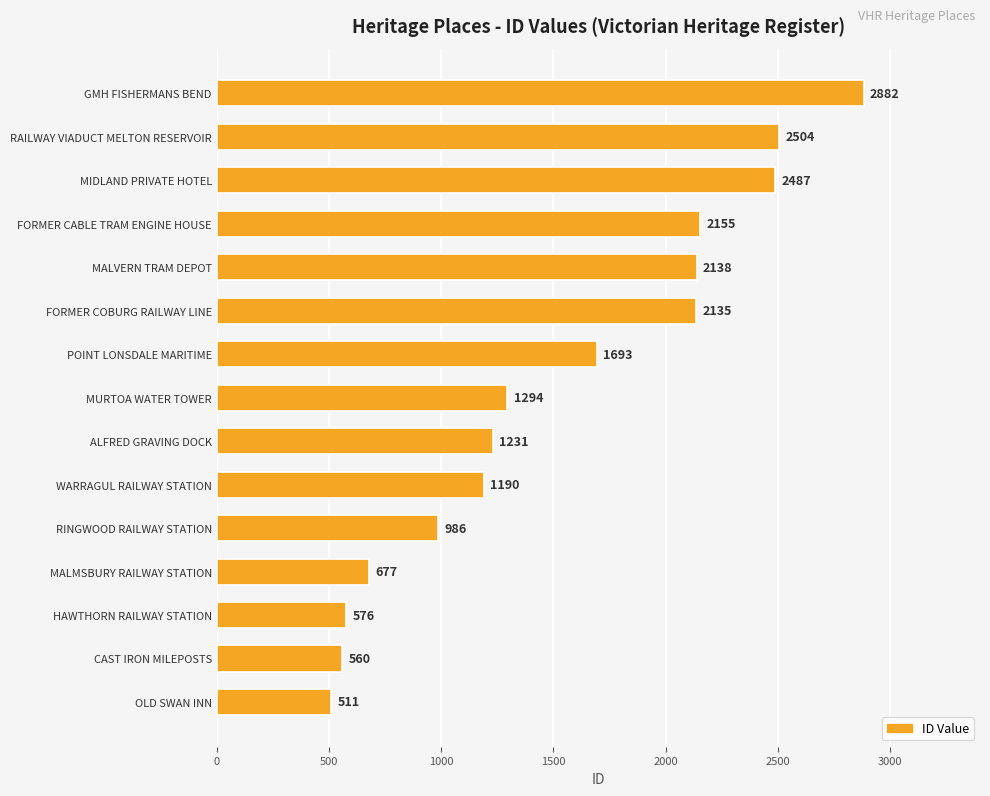

What is the greatest value displayed?

2882